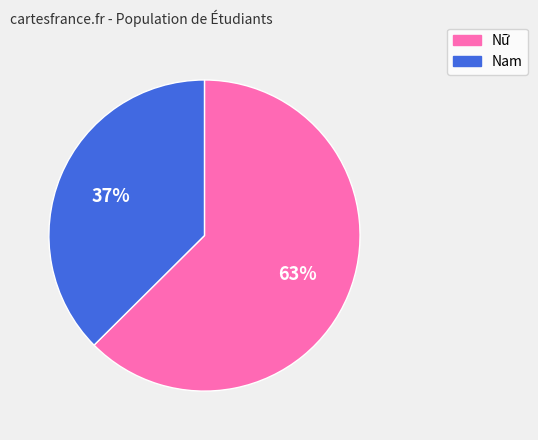

What is the largest slice in the pie chart?

Nữ